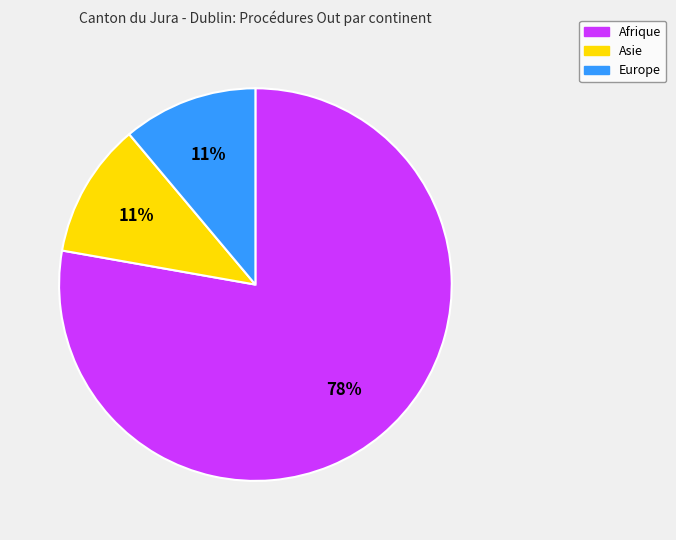

How many slices are in this pie chart?

3